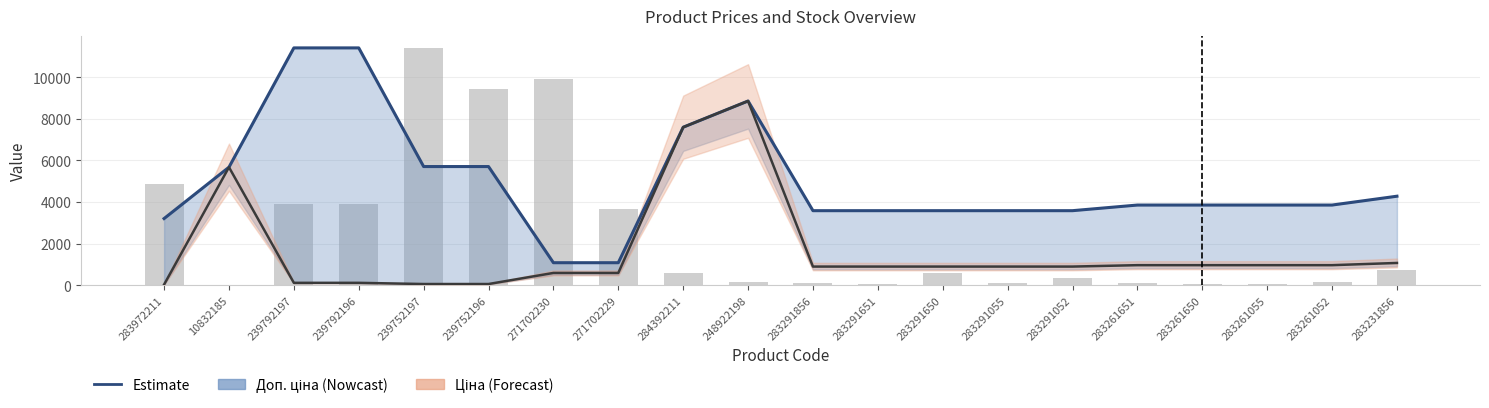

List the series in order of their overall mean, lowest first.

Ціна, Залишок (scaled), Доп. ціна